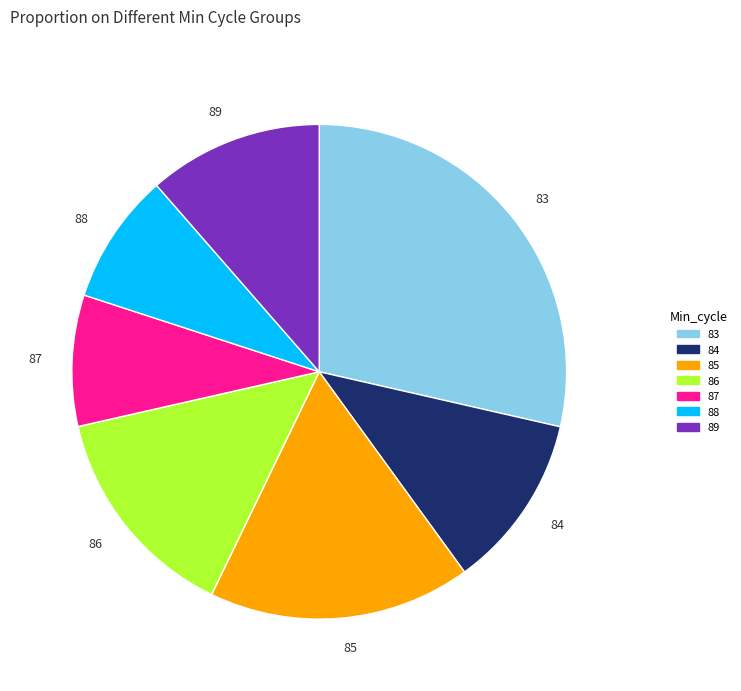

Is it true that 89 is 11% of the pie?

True